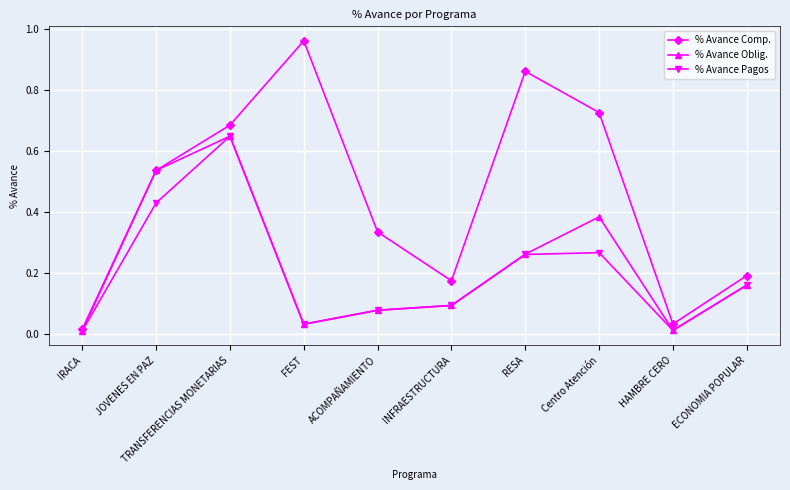

Count the number of categories in the chart.

10